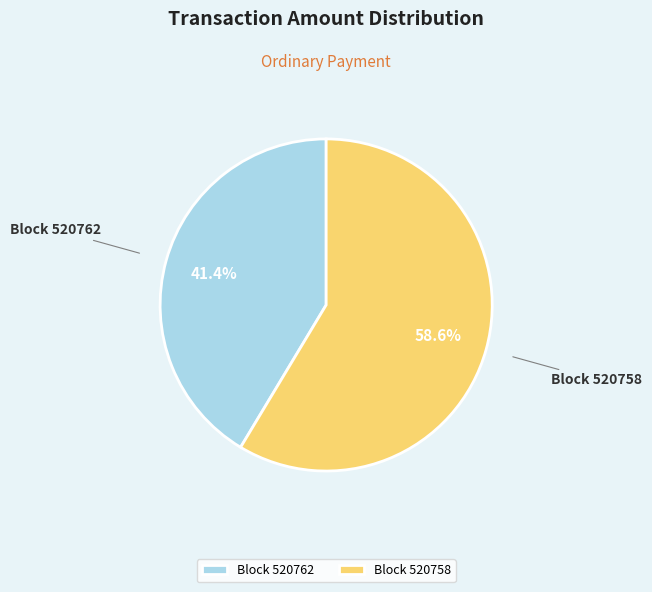

What portion of the pie excludes Block 520758?

41.4%